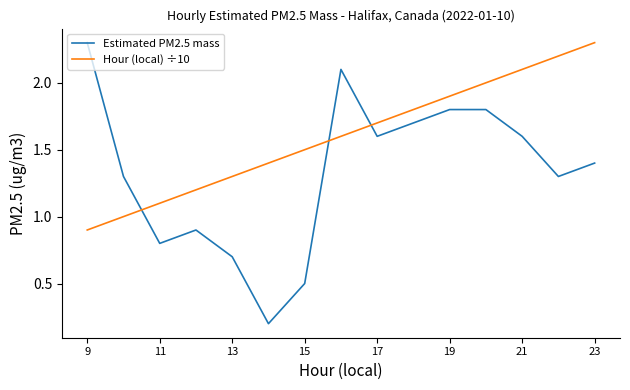

What is the average value of the Estimated PM2.5 mass series?

1.3